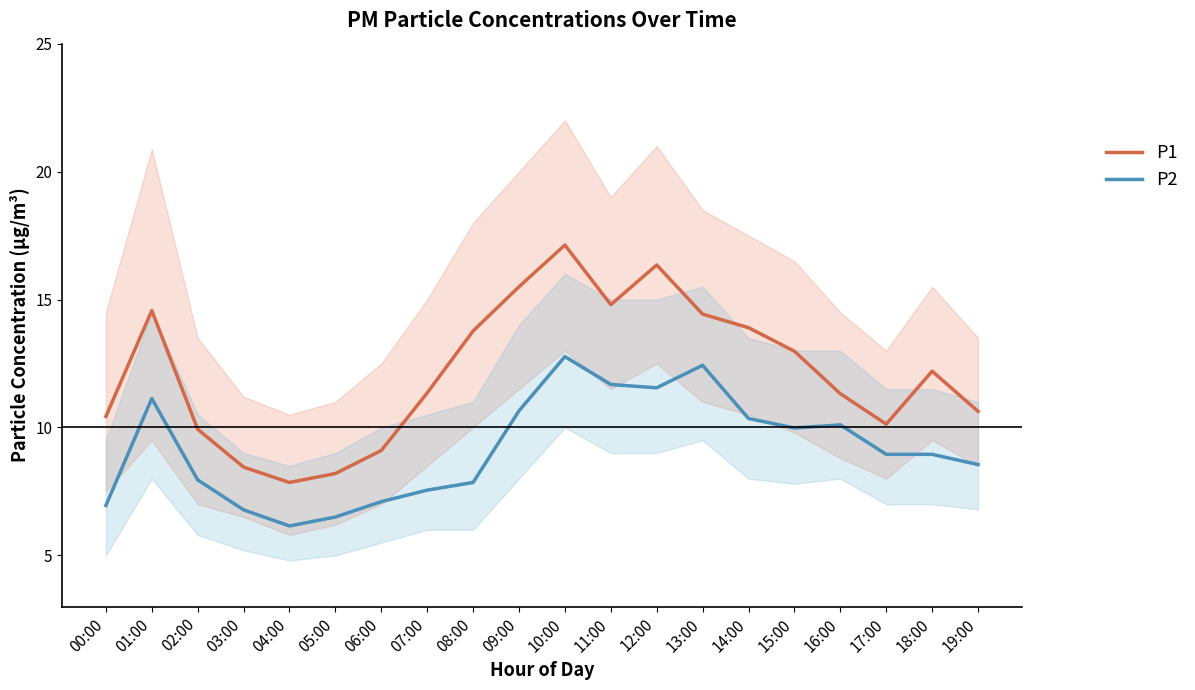

At 07:00, list the series in order from largest to smallest.

P1, P2